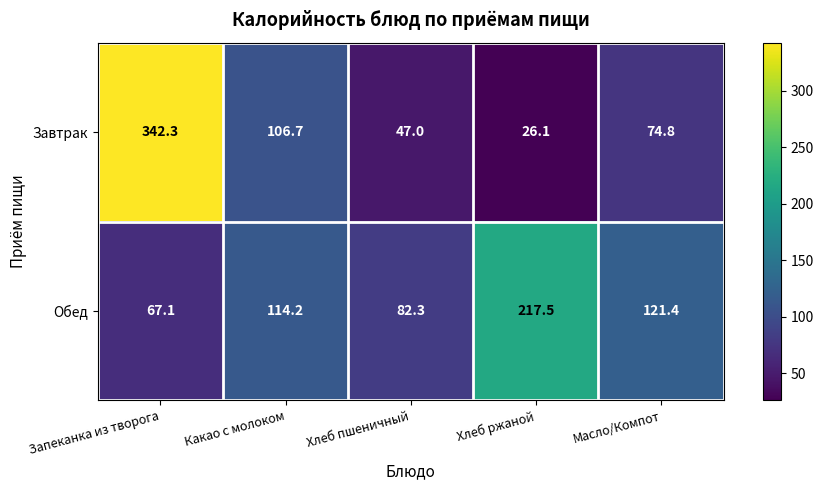

What is the difference between the maximum and minimum values in the Завтрак series?

316.2